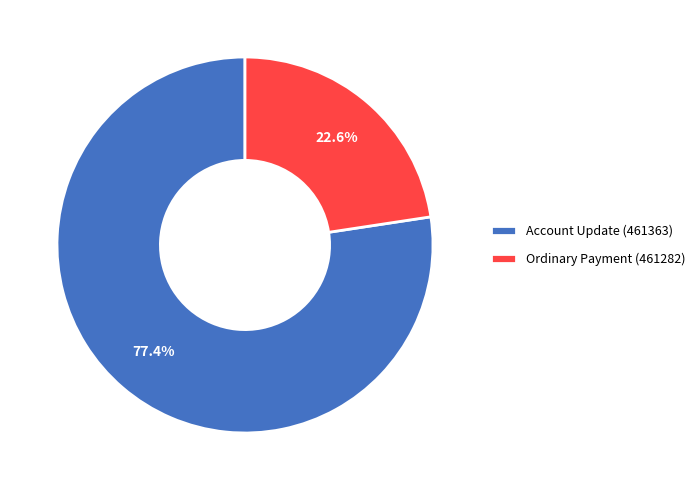

What percentage is the Account Update (461363) slice, to the nearest percent?

77%